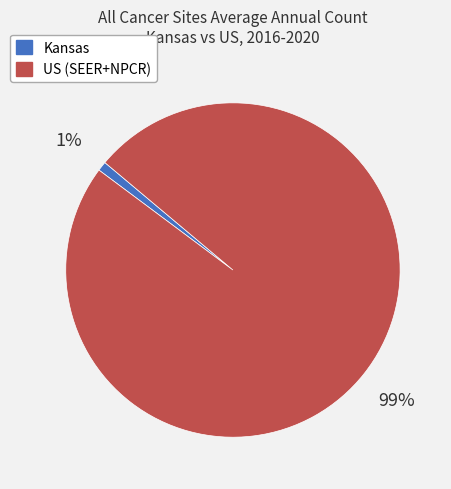

Is it true that US (SEER+NPCR) is 90% of the pie?

False